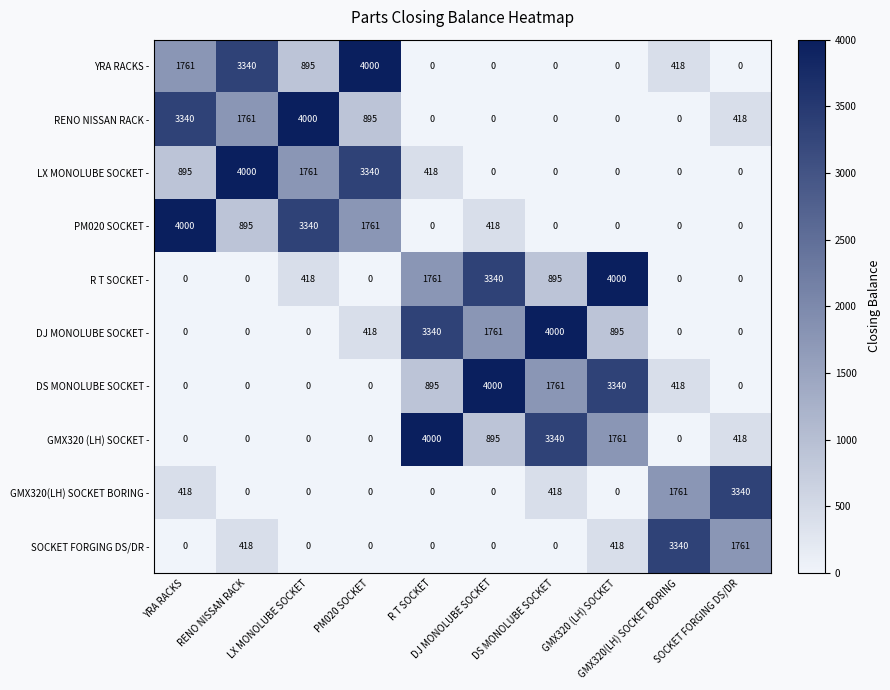

At how many categories does at least one series exceed 485?

10